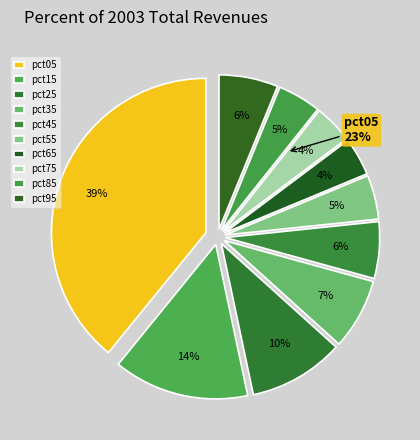

What percentage is the pct35 slice, to the nearest percent?

7%